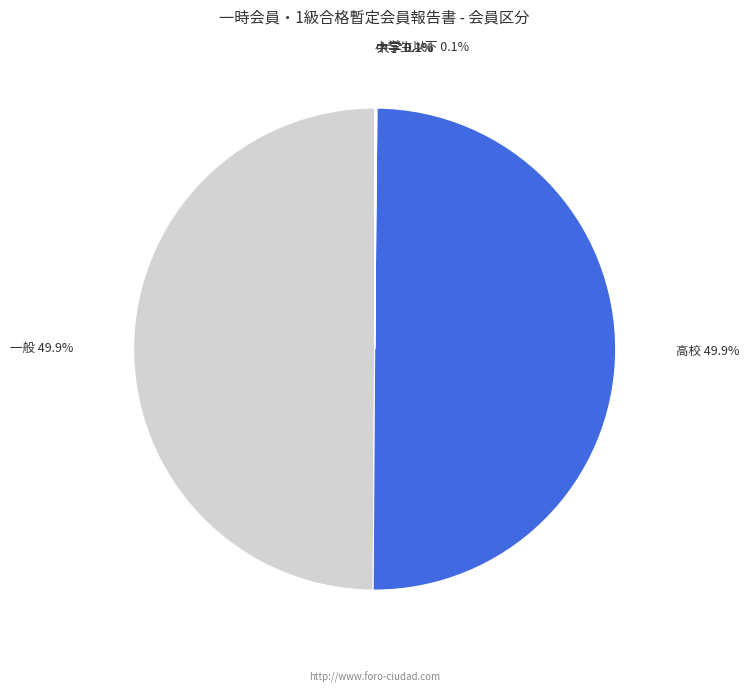

To the nearest percent, what portion does 高校 represent?

50%